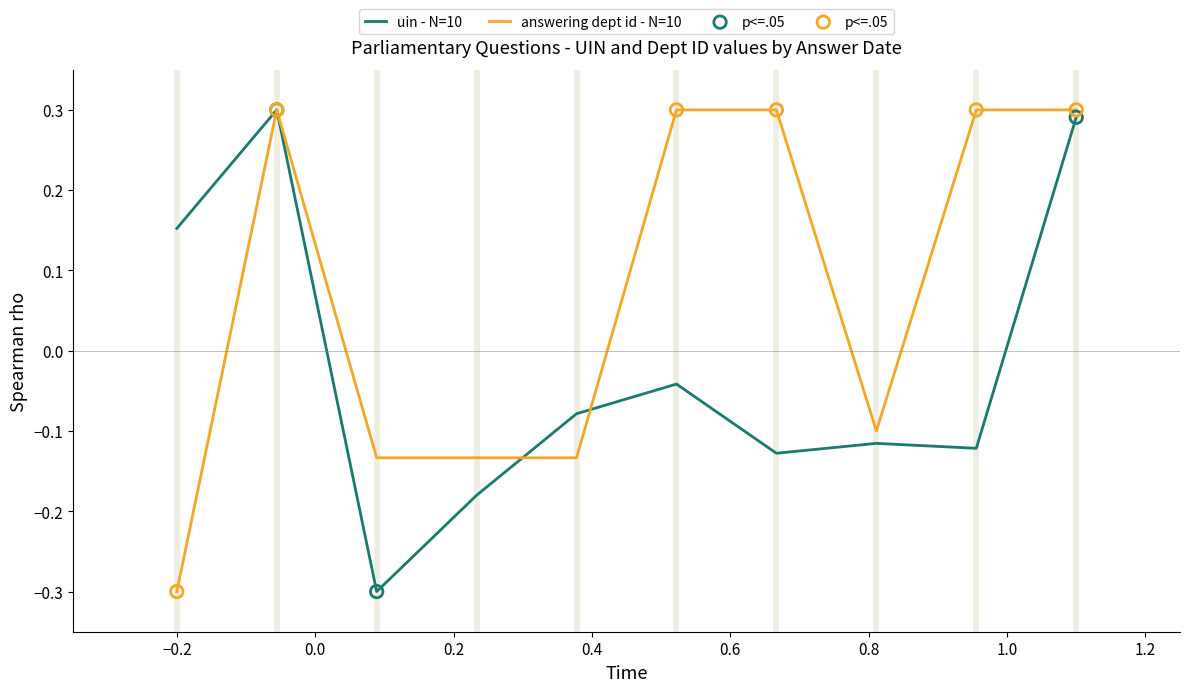

Which series has the largest total across all categories?

answering dept id - N=10